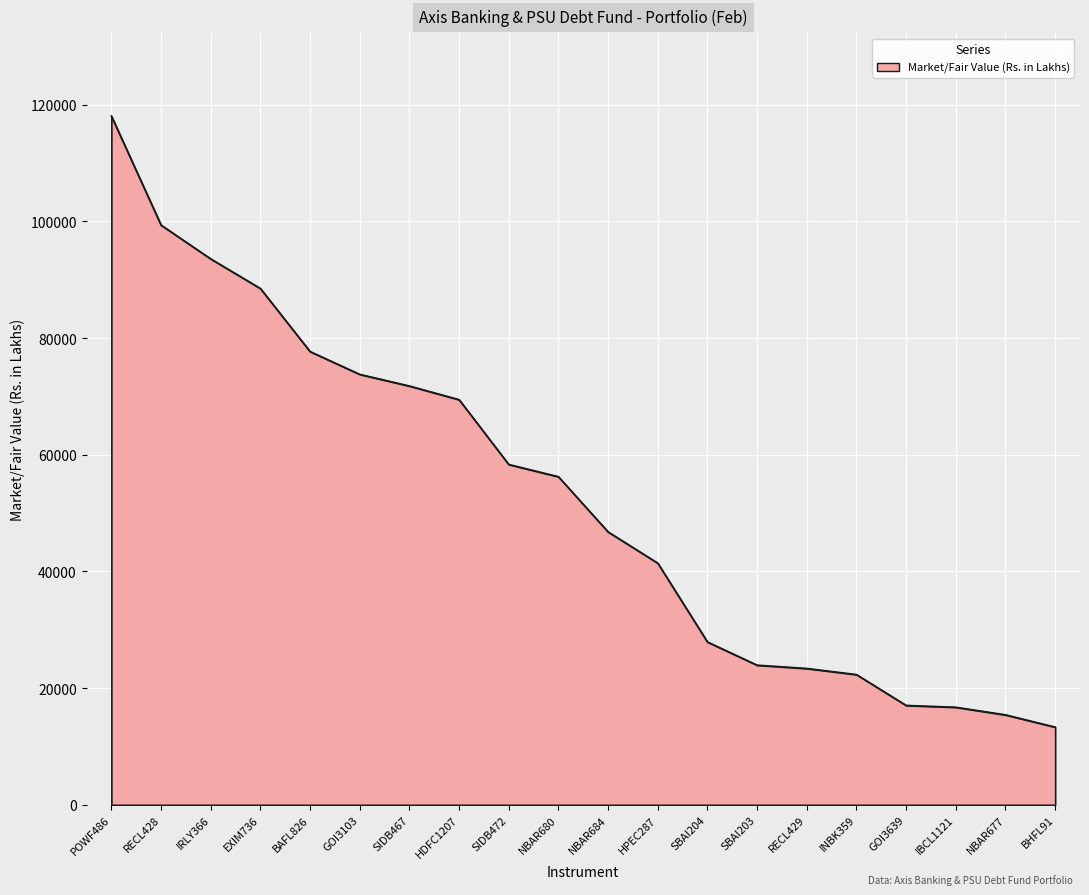

Read the value at POWF486.

118069.3